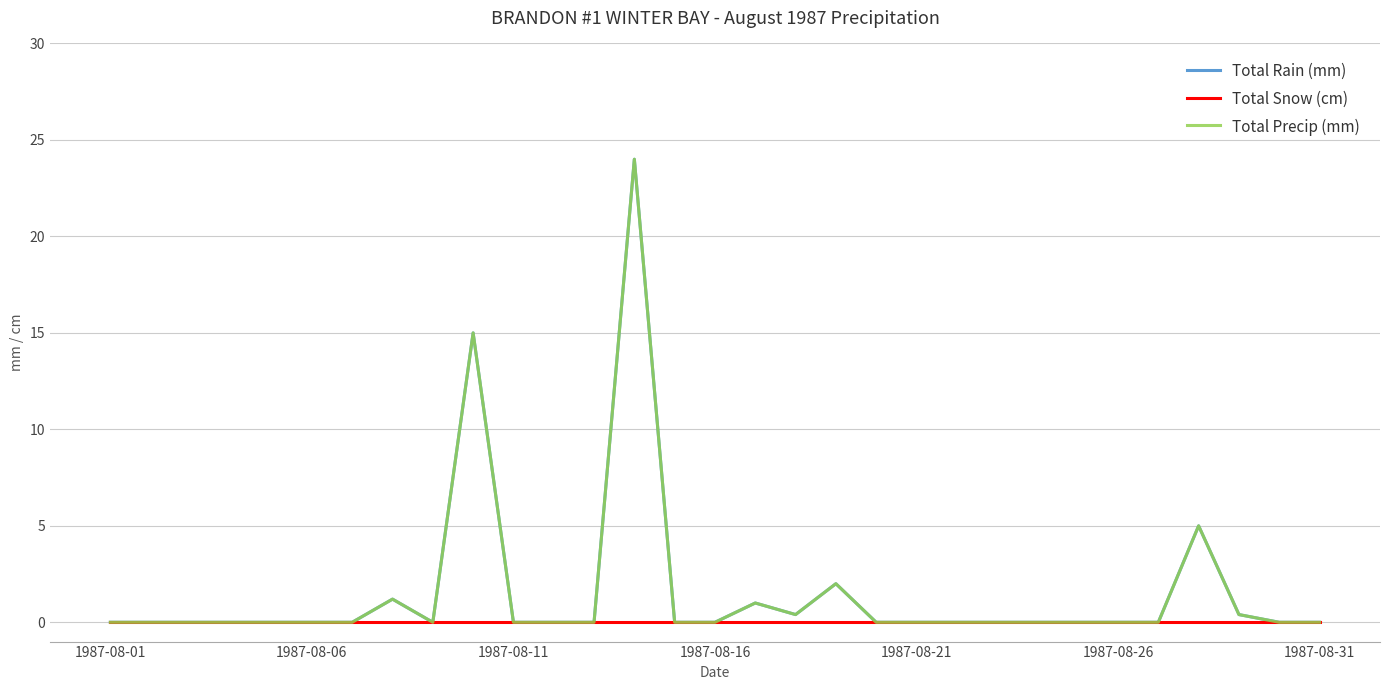

Is this an area chart (filled region under the line)?

No